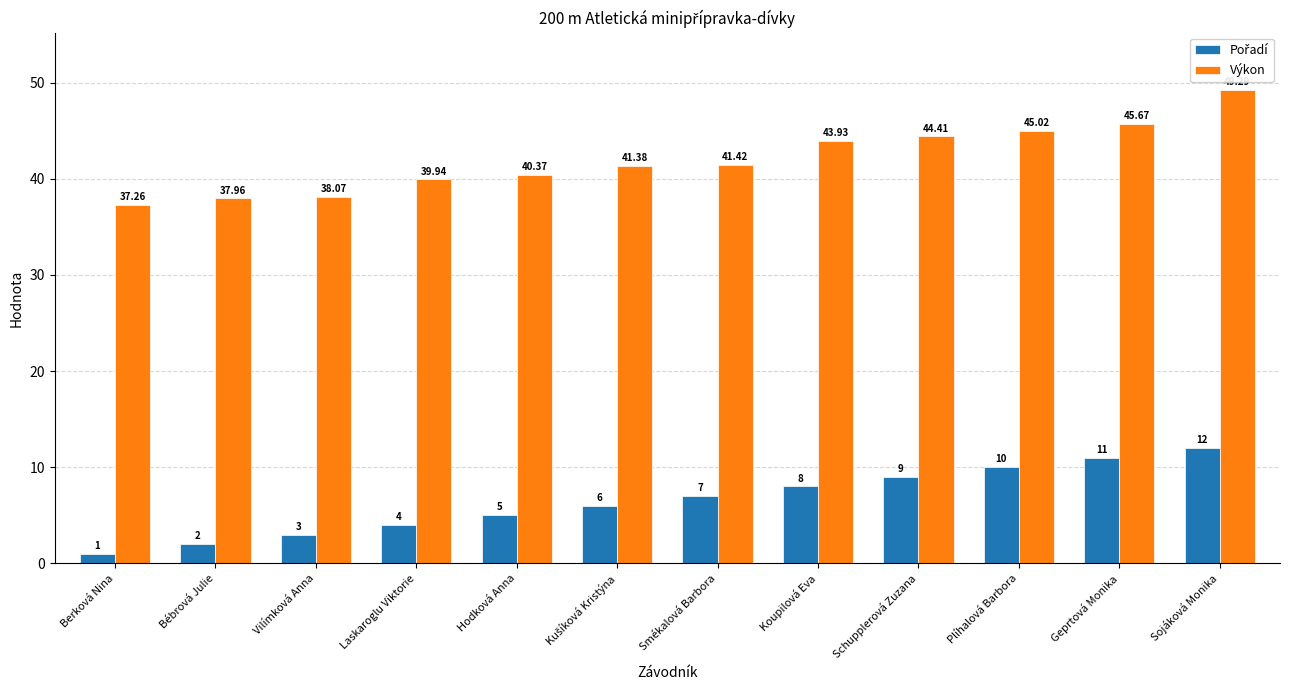

Which series has the widest spread of values?

Výkon